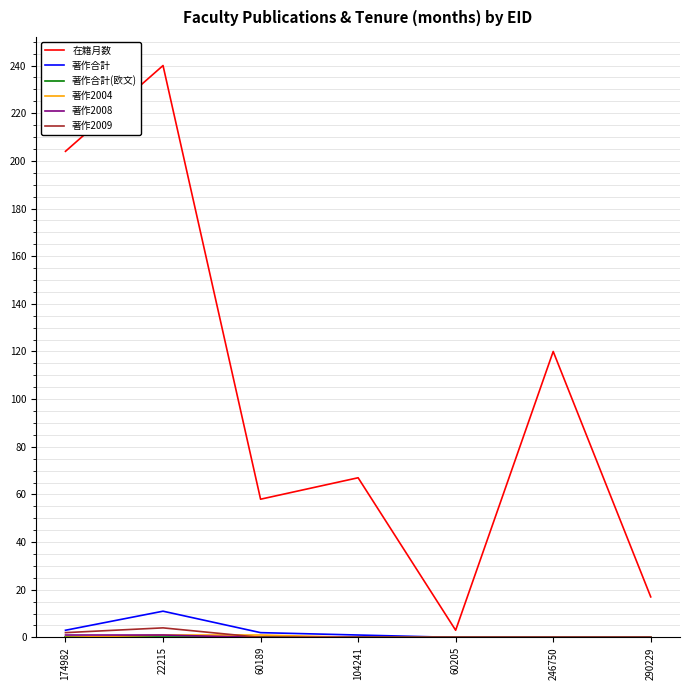

Is it true that 在籍月数 equals 26 at 290229?

False